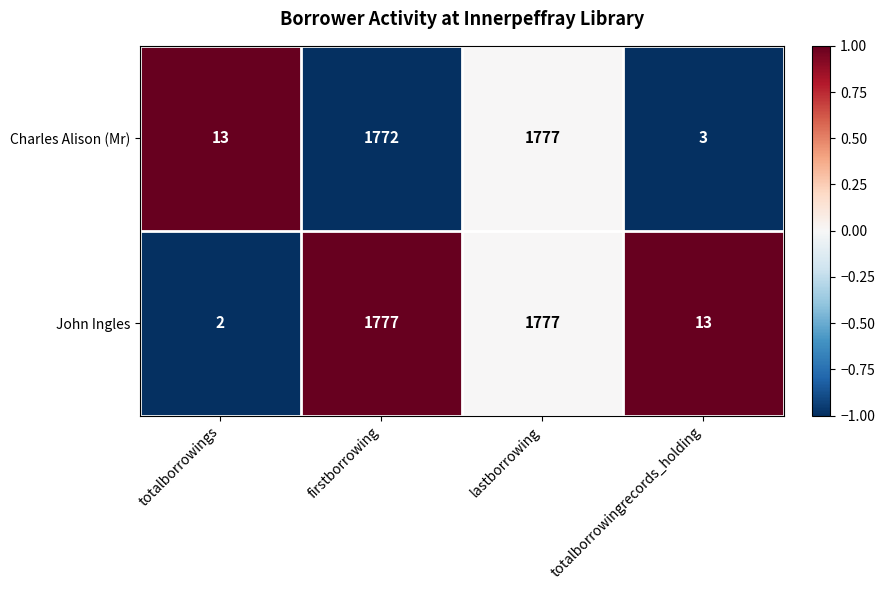

Reading left to right, transcribe all the data shown in this chart.

Charles Alison (Mr): 13	1772	1777	3
John Ingles: 2	1777	1777	13